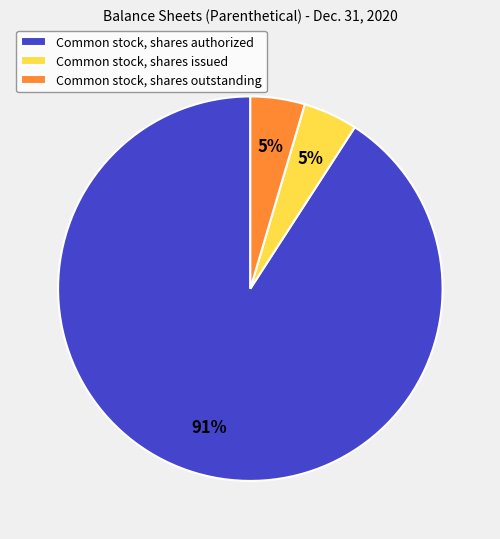

To the nearest percent, what is the average slice percentage?

33%